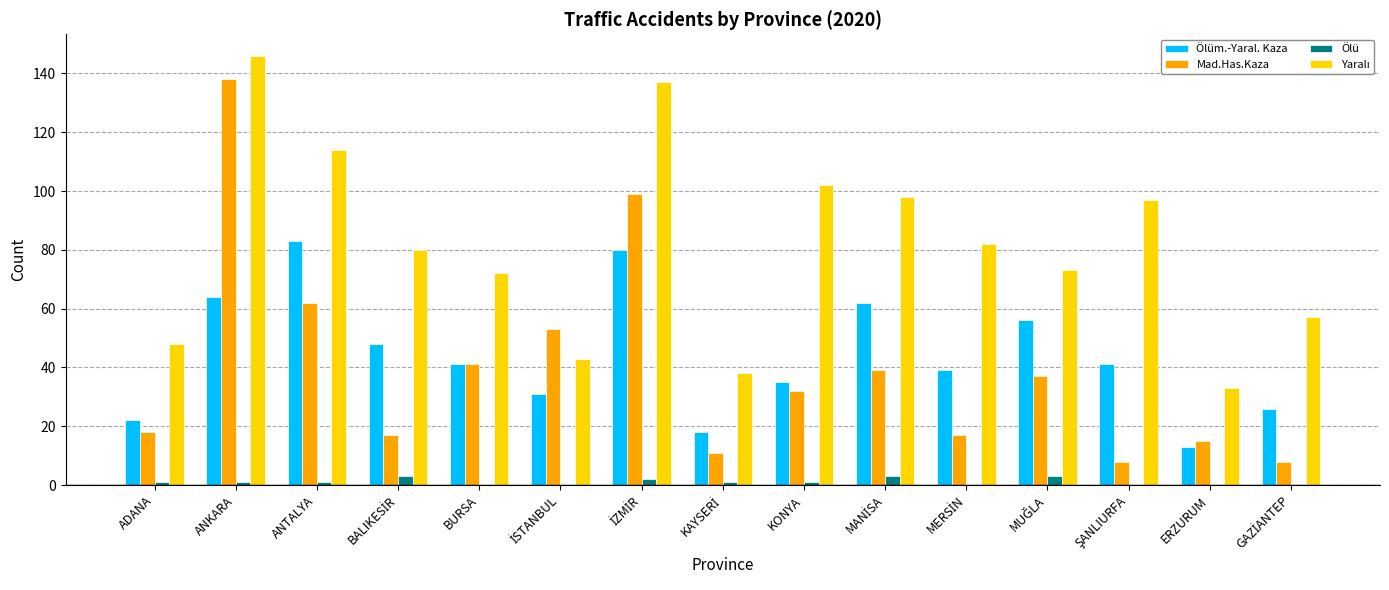

True or false: Mad.Has.Kaza has a value of 18 at ADANA.

True